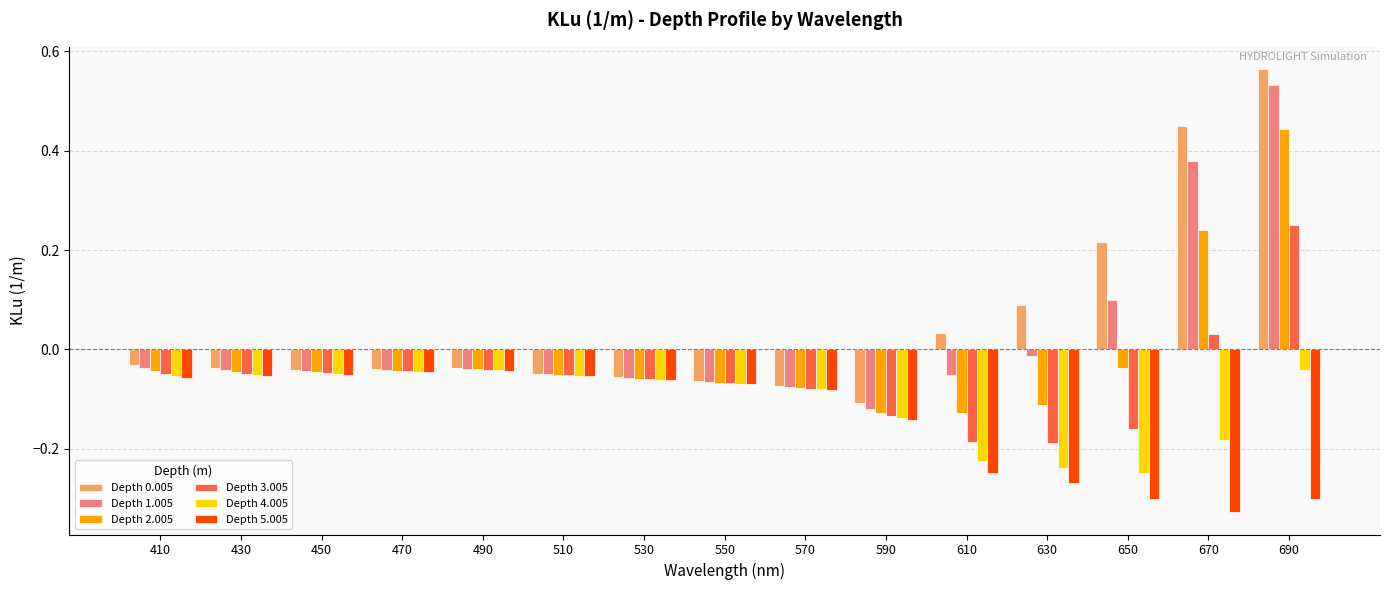

True or false: Depth 5.005 has a value of -0.1 at 490.

False